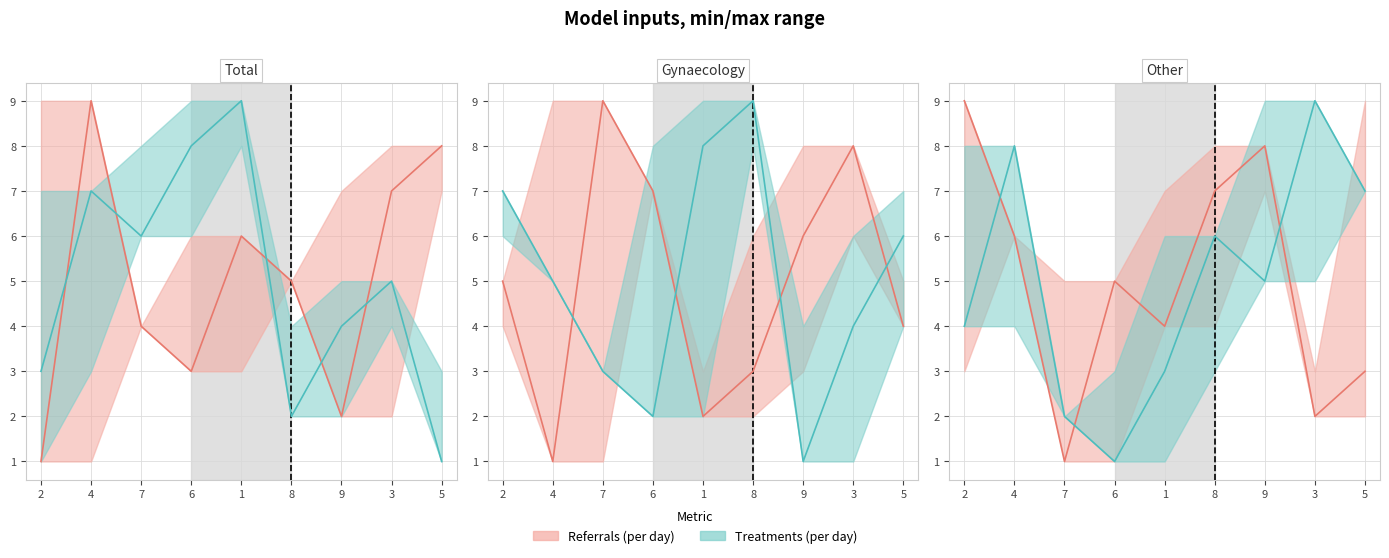

How many lines are shown in the chart?

6